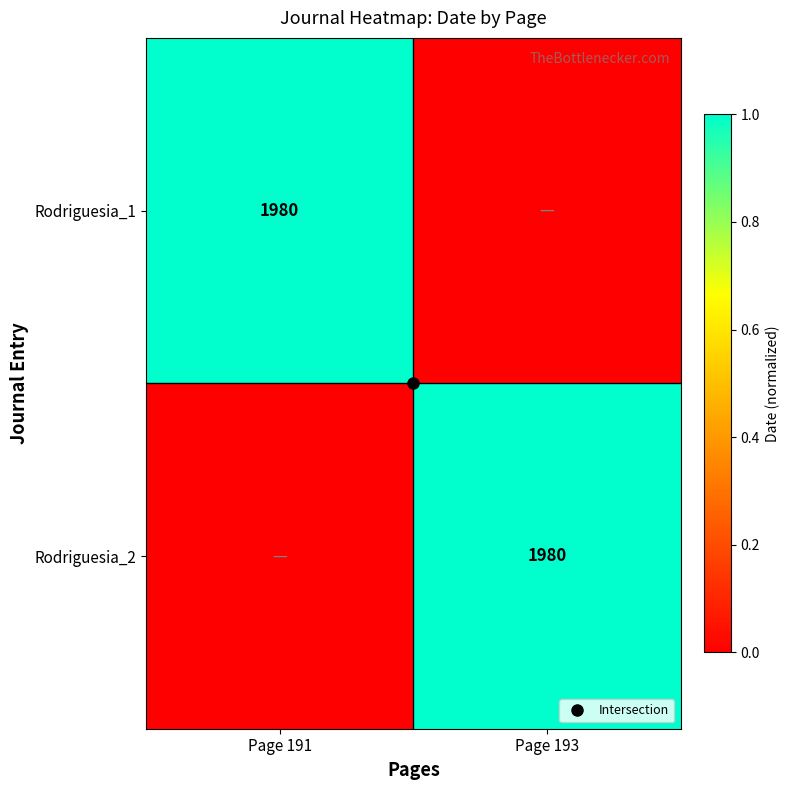

Which label corresponds to the largest value in the chart?

Page 191